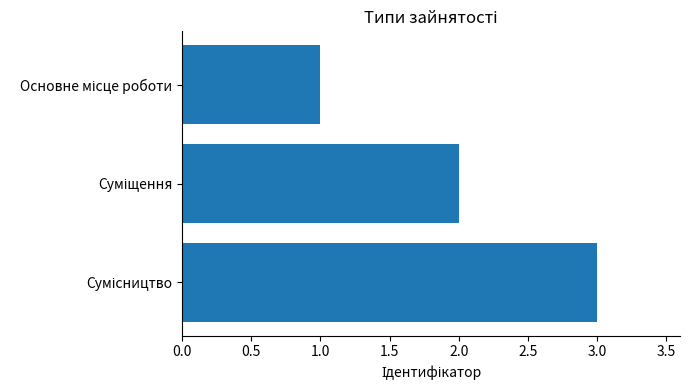

What is the maximum value shown in the chart?

3